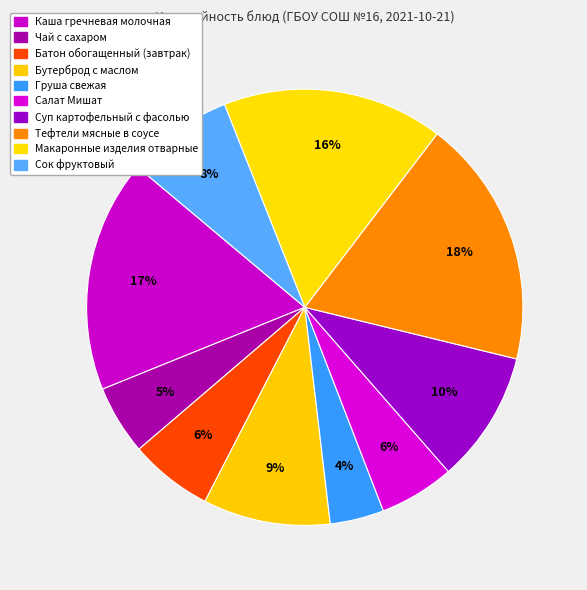

Which slice is the largest?

Тефтели мясные в соусе